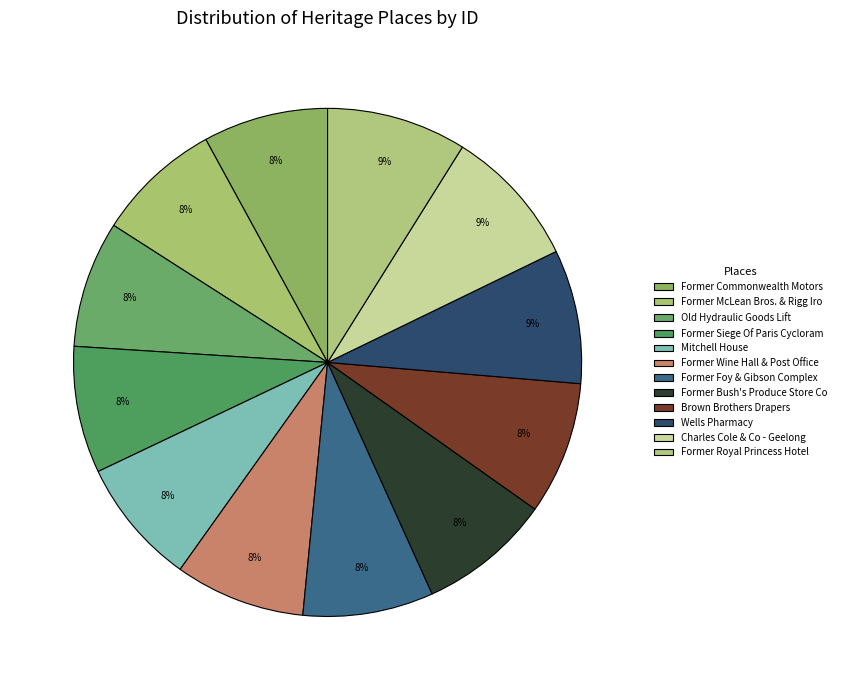

How many segments does this pie chart have?

12